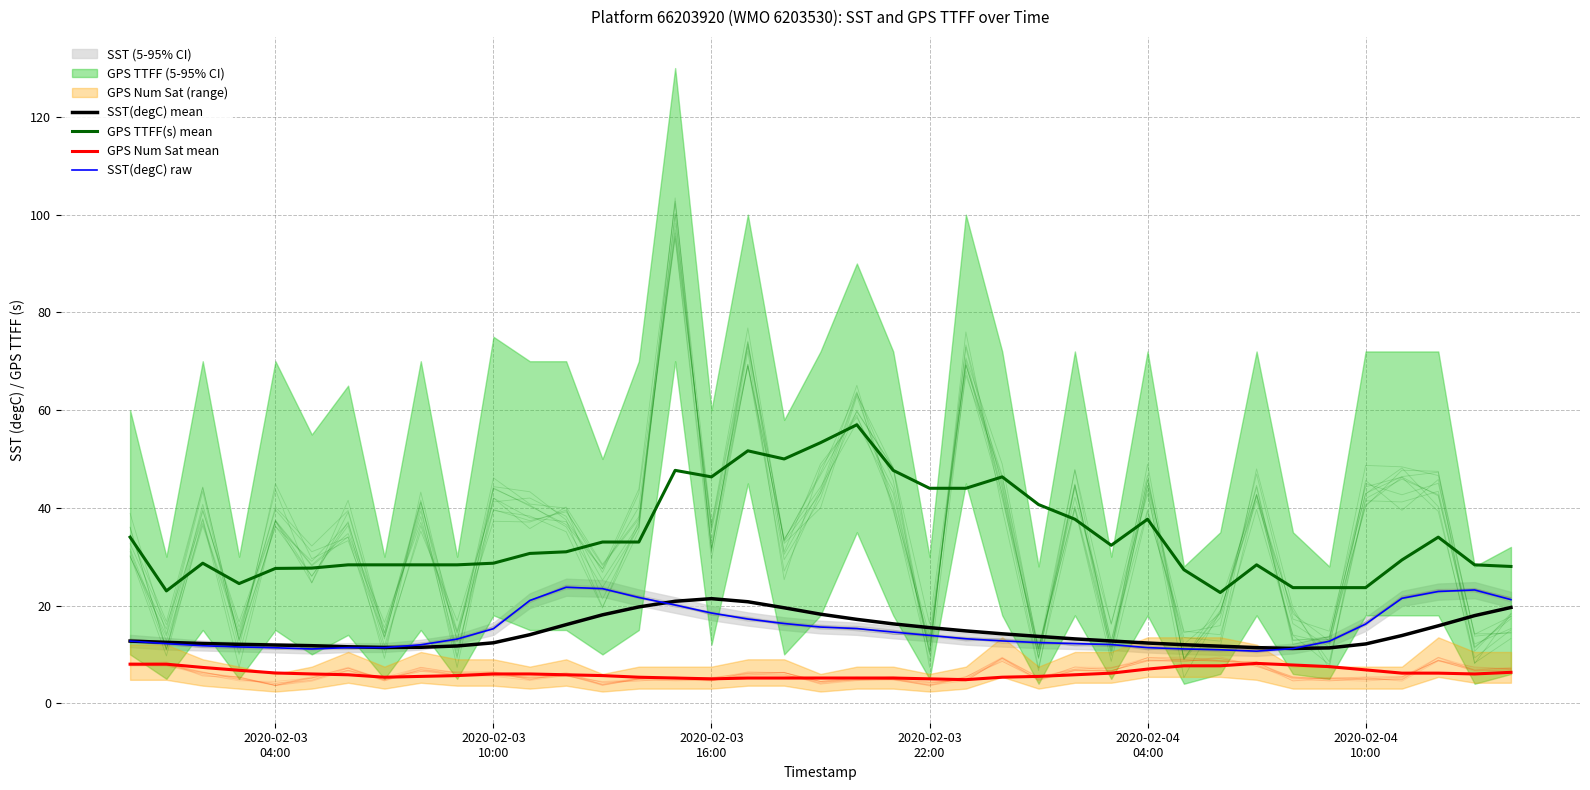

True or false: SST(degC) mean and GPS TTFF(s) mean cross at least once.

False